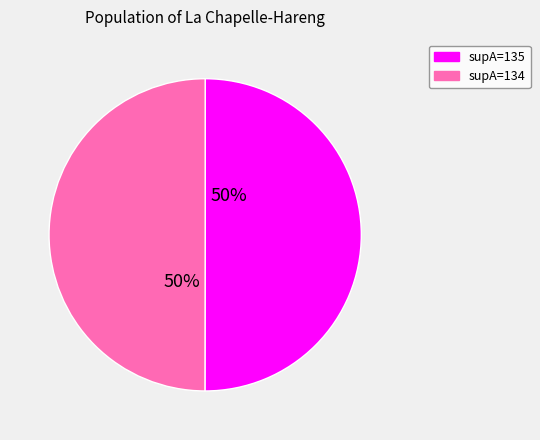

To the nearest percent, what percentage of the pie is supA=135?

50%